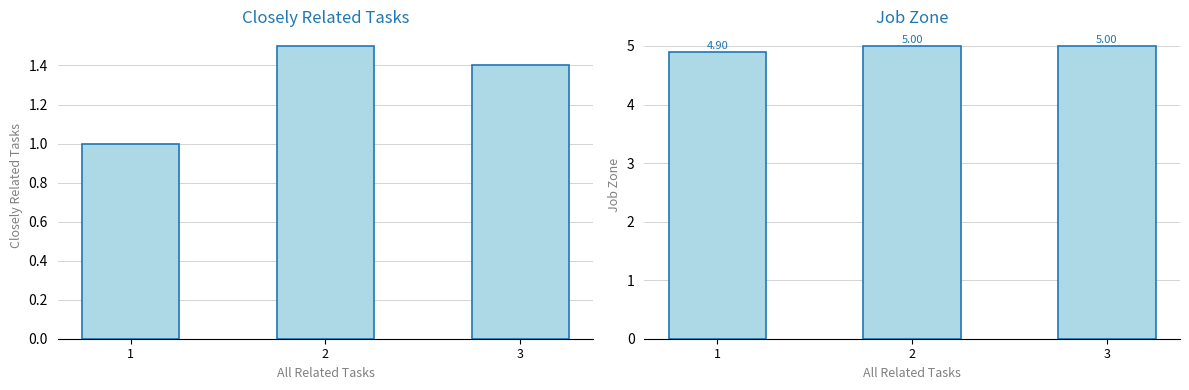

Reading right to left, transcribe all the data shown in this chart.

Closely Related Tasks: 3=1.4	2=1.5	1=1.0
Job Zone: 3=5.0	2=5.0	1=4.9